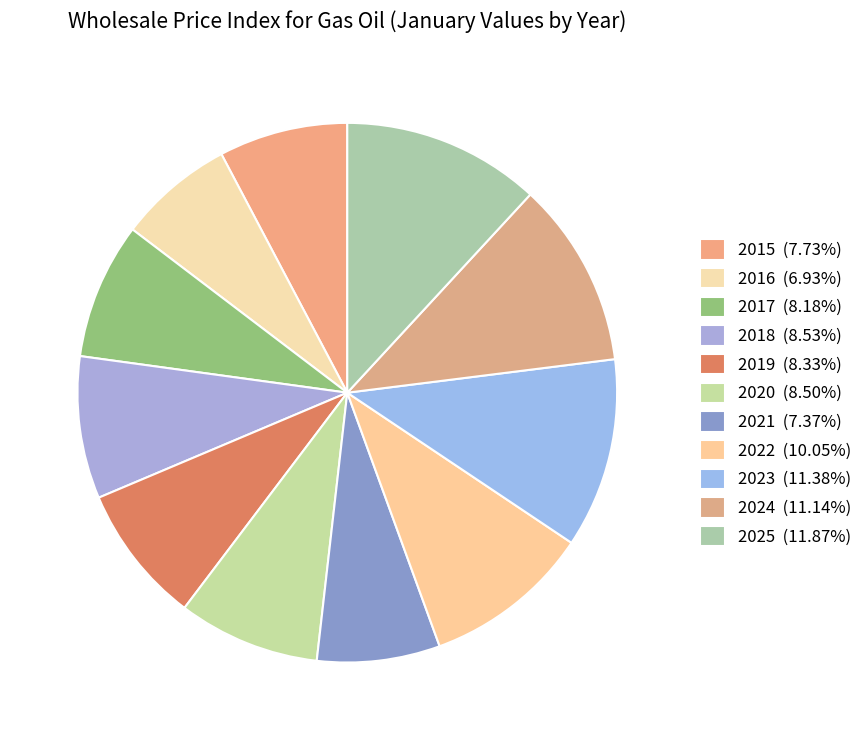

The 2020 slice represents 1% of the pie. True or false?

False